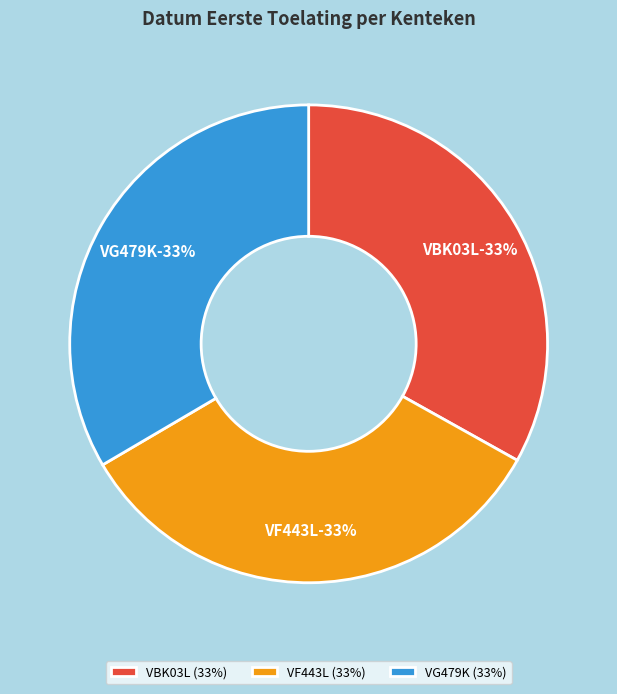

The VG479K slice represents 33% of the pie. True or false?

True